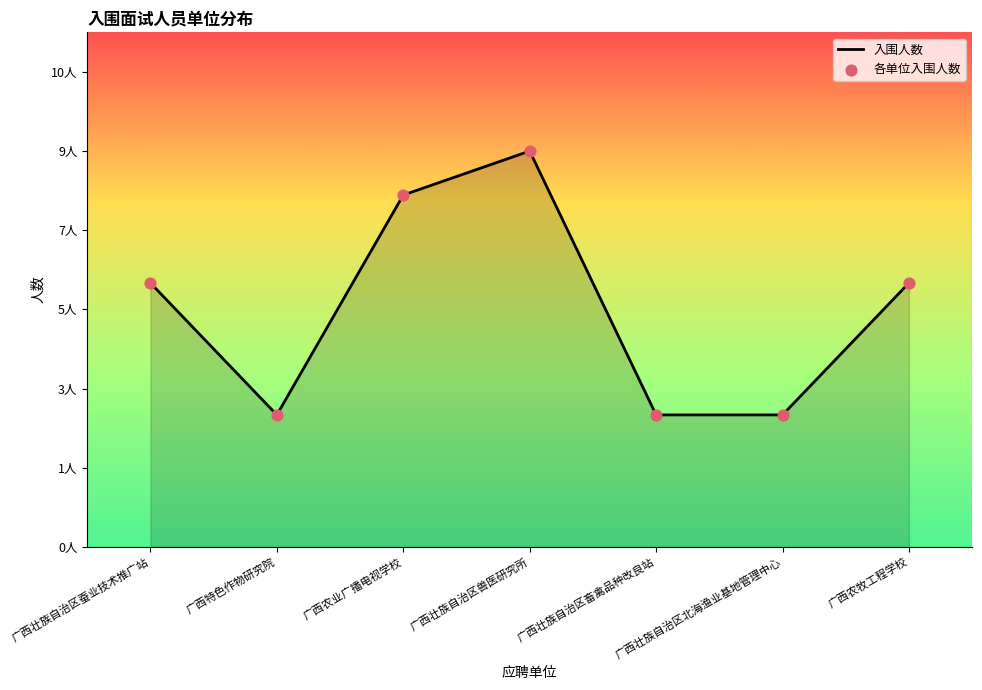

Does the chart have visible grid lines?

No